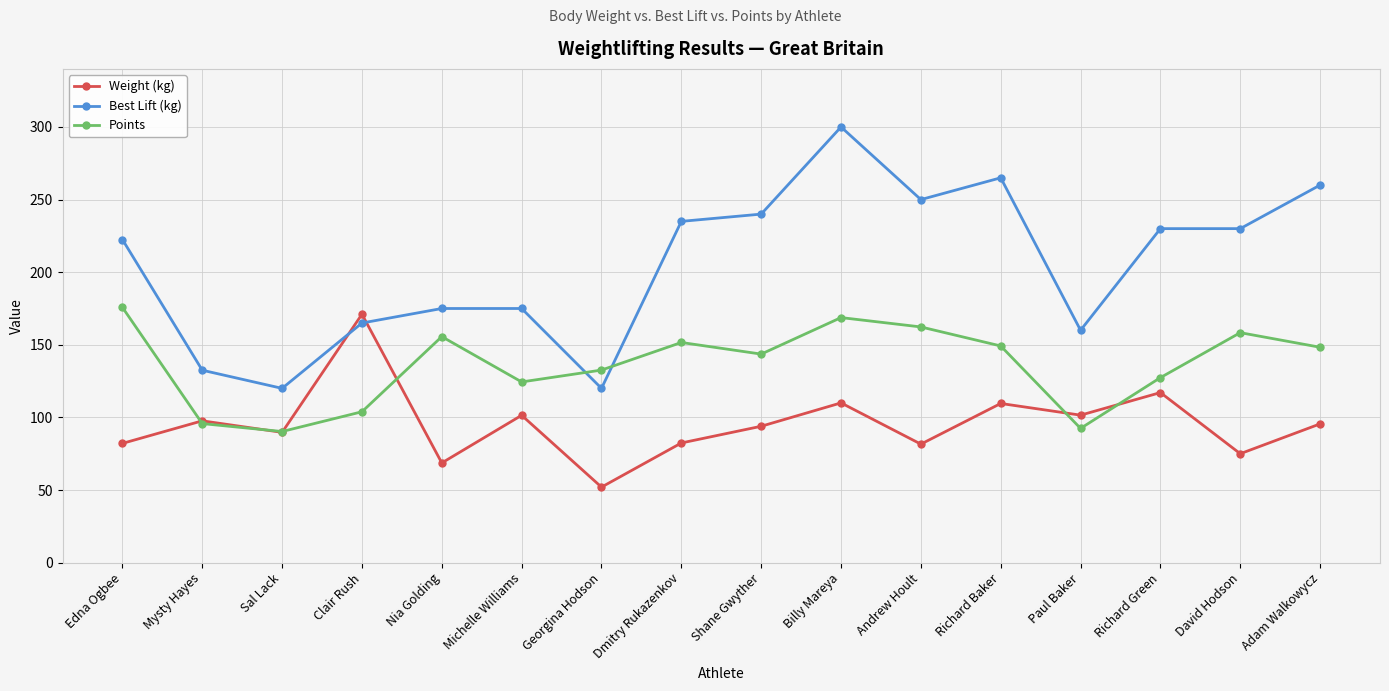

How many data points in Points are less than 148?

8